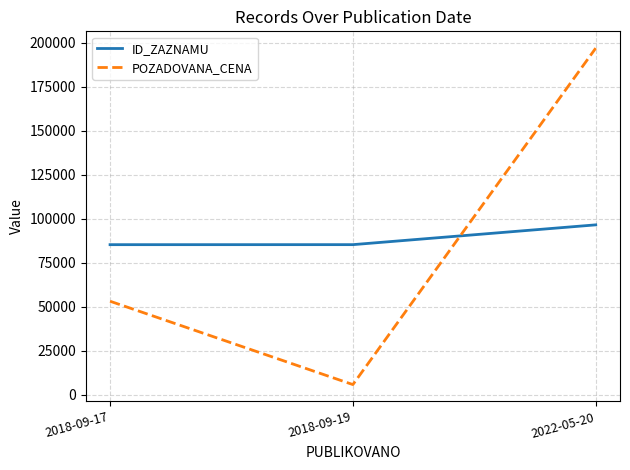

Where is POZADOVANA_CENA nearest to the value 101350?

2018-09-17